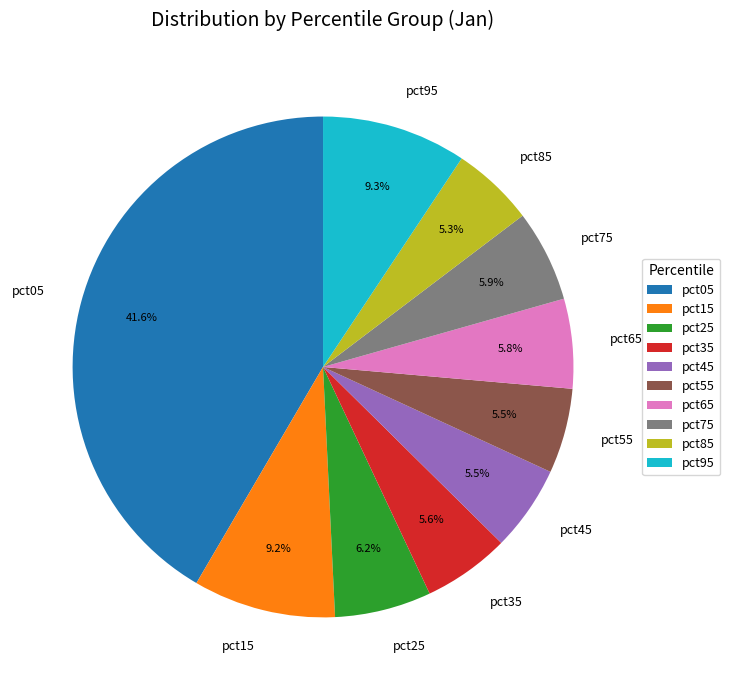

Combined, do pct35 and pct05 account for over 50%?

No